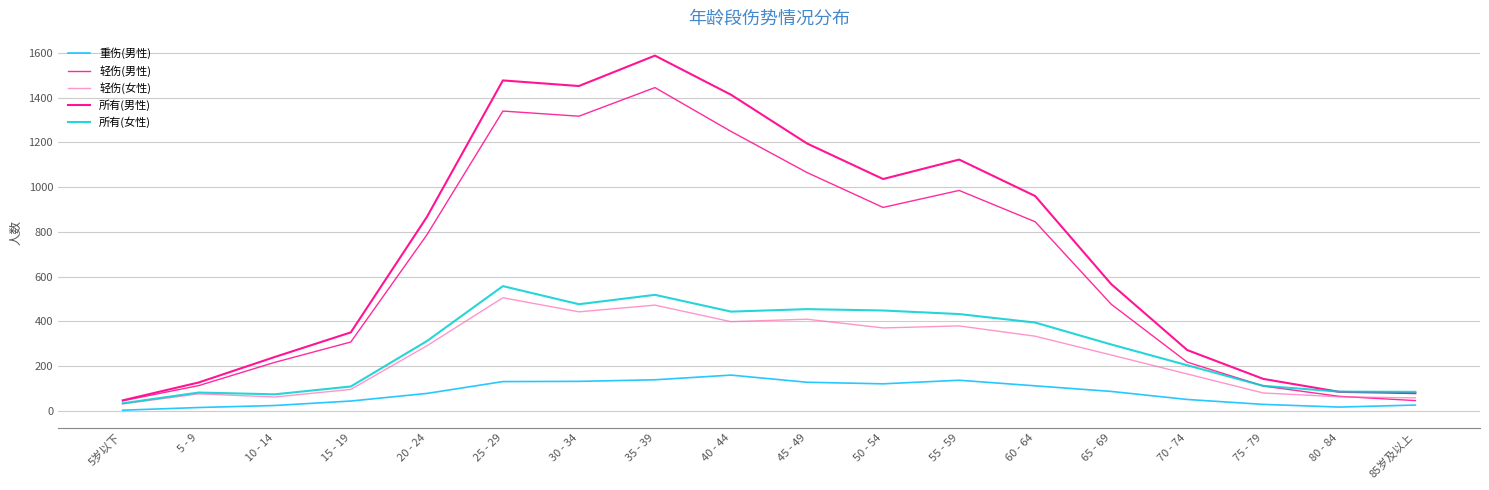

Which series has the widest spread of values?

所有(男性)